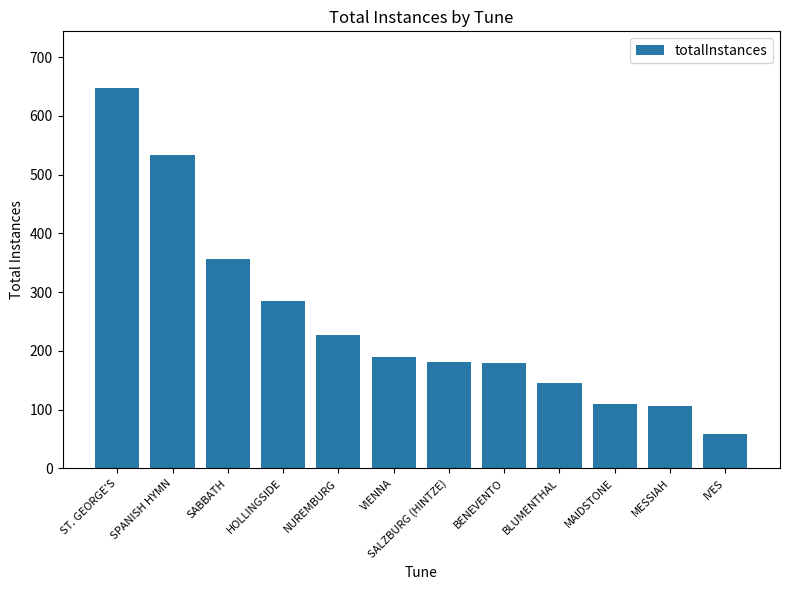

Does the chart contain any negative values?

No